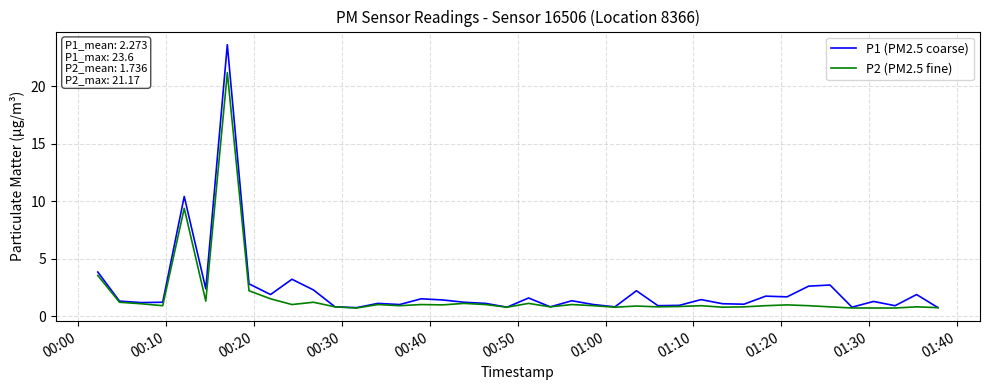

Which series has the widest spread of values?

P1 (PM2.5 coarse)